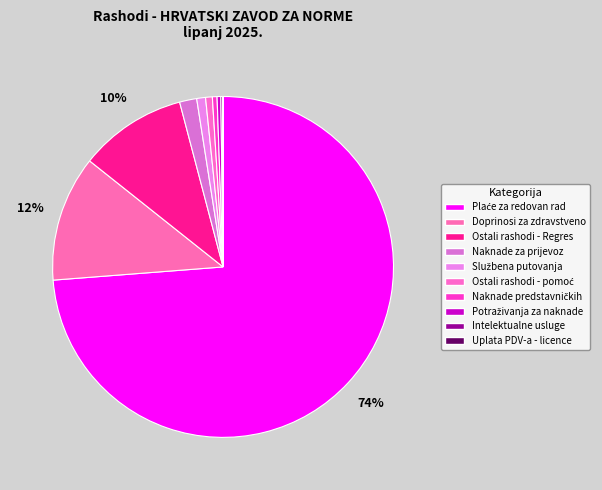

To the nearest percent, what is the combined percentage of Naknade predstavničkih and Plaće za redovan rad?

74%